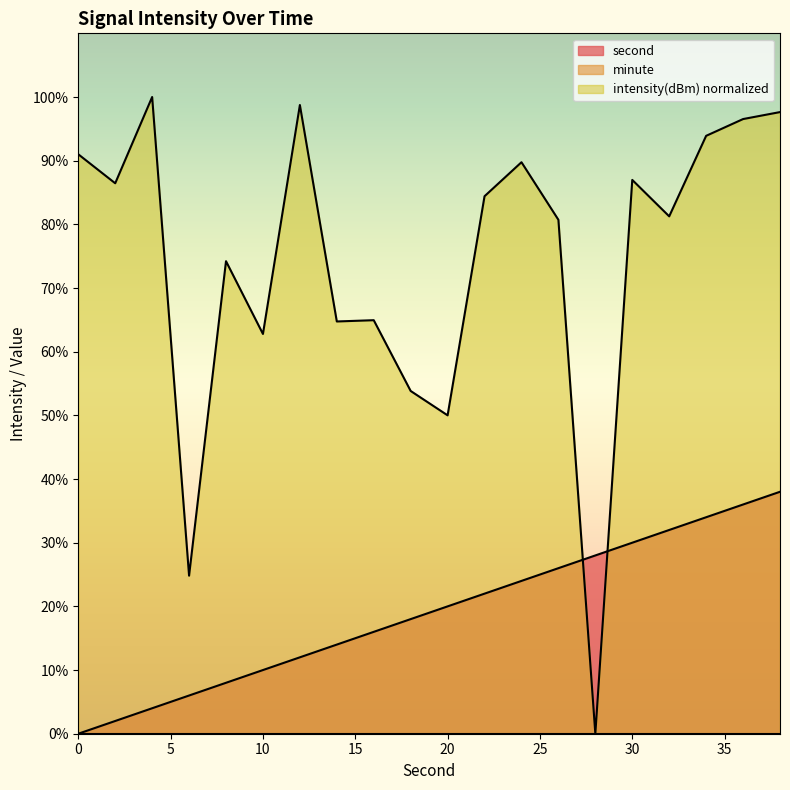

What is the sum of all intensity values?

1482.7